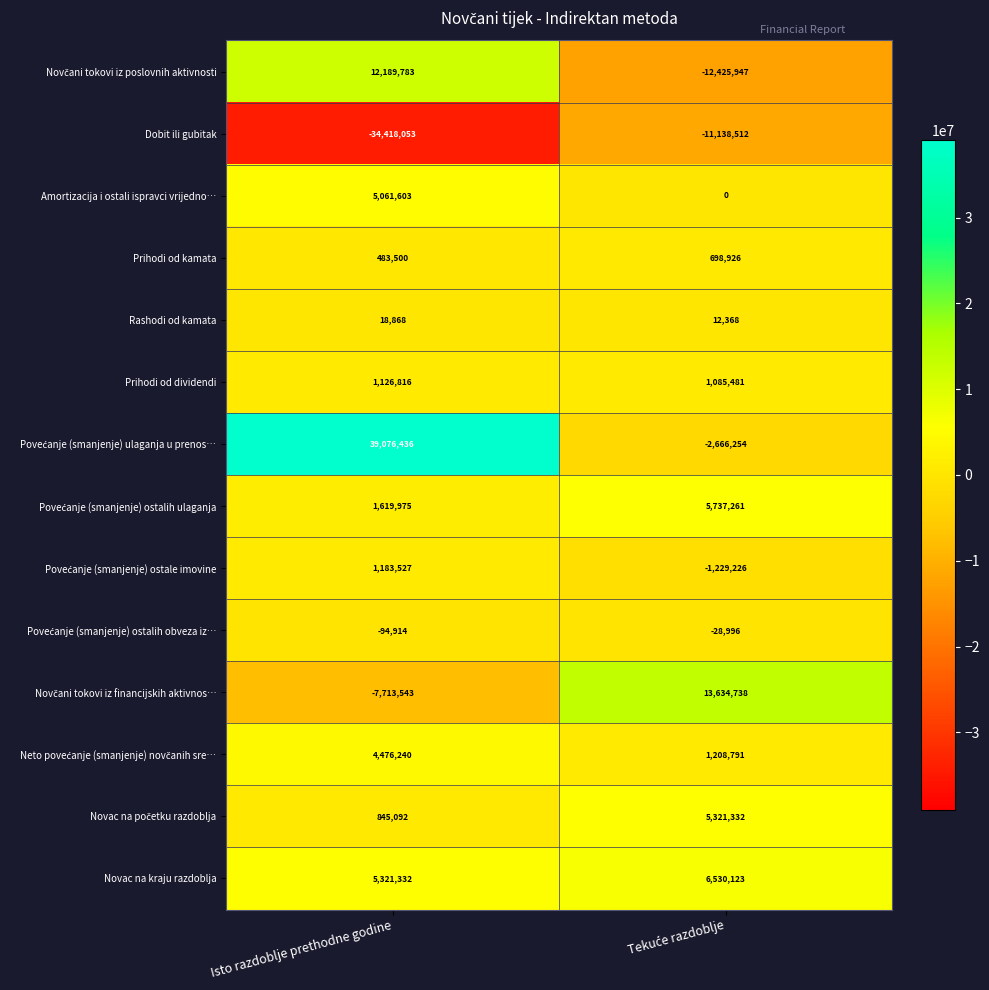

At which category is the sum across all series the highest?

Isto razdoblje prethodne godine